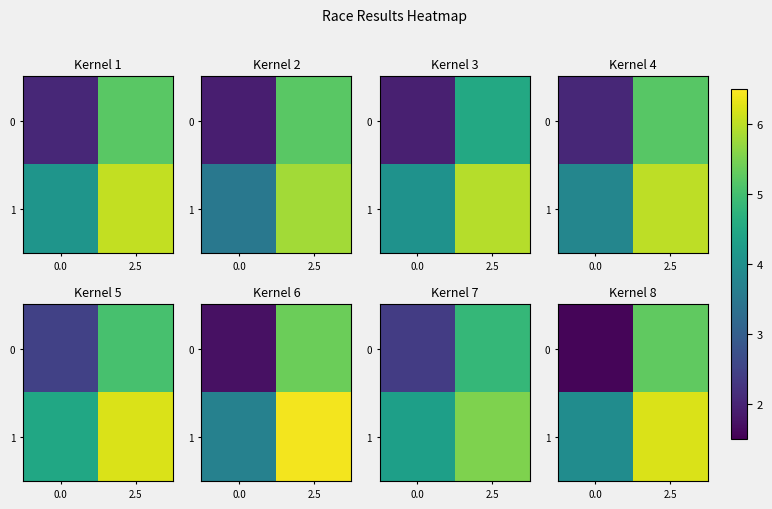

List the series in order of their peak value, lowest first.

row_0, row_1